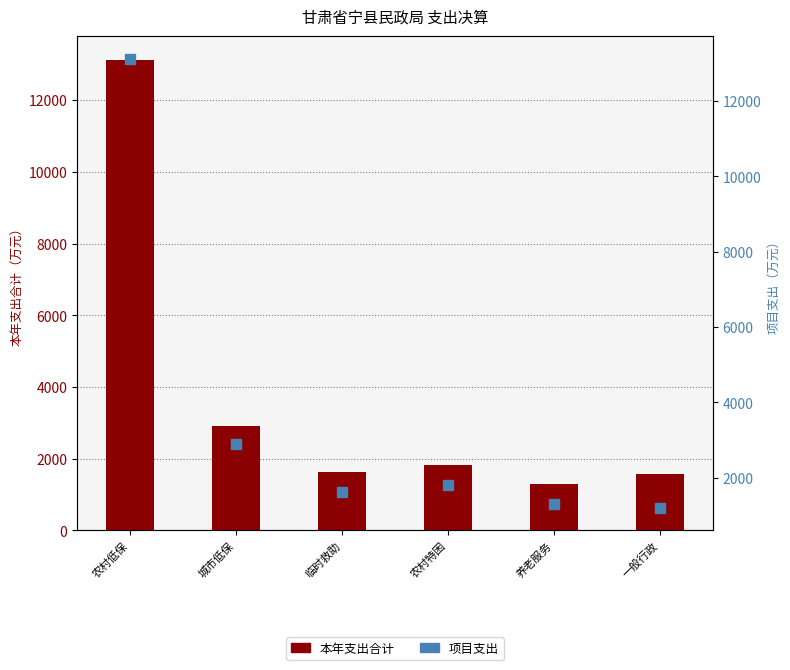

What are all the series names shown in the legend?

本年支出合计, 项目支出